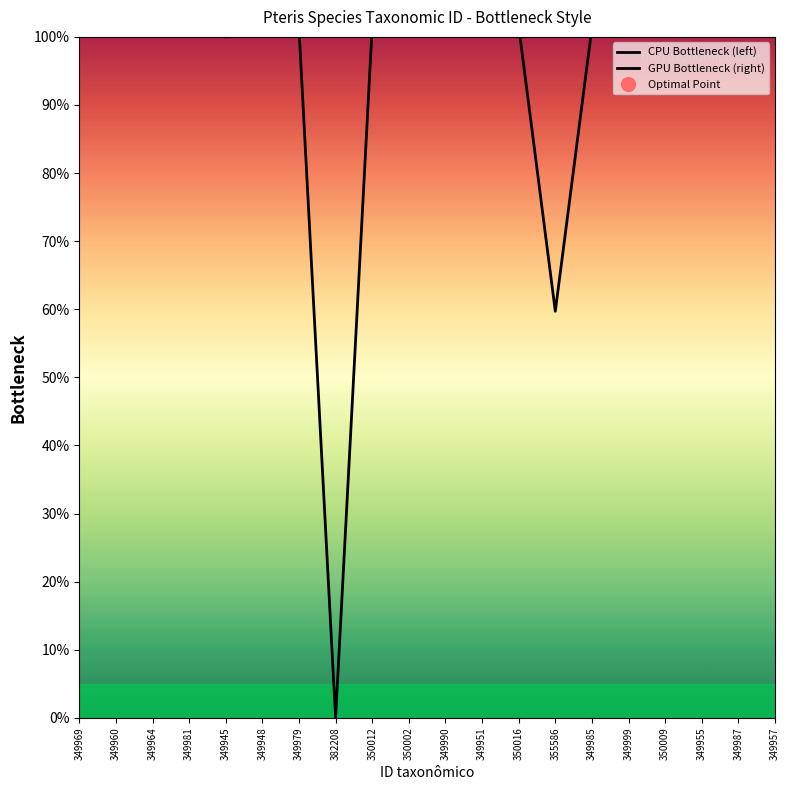

Does the chart have visible grid lines?

No